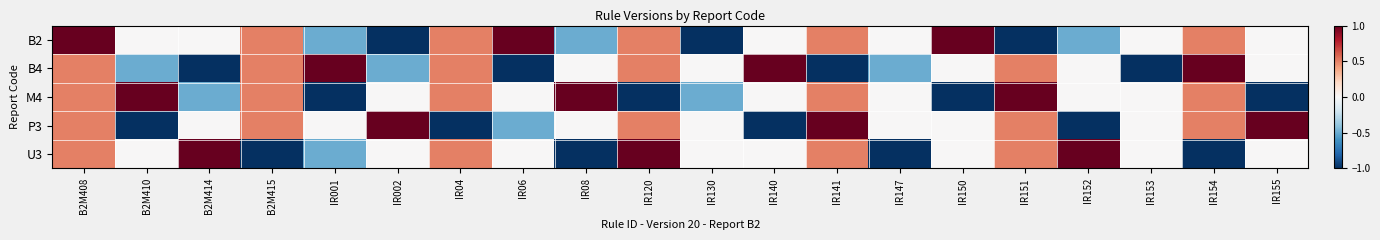

Reading left to right, what are all the values shown in this chart?

B2: B2M408=1.0	B2M410=0.0	B2M414=0.0	B2M415=0.5	IR001=-0.5	IR002=-1.0	IR04=0.5	IR06=1.0	IR08=-0.5	IR120=0.5	IR130=-1.0	IR140=0.0	IR141=0.5	IR147=0.0	IR150=1.0	IR151=-1.0	IR152=-0.5	IR153=0.0	IR154=0.5	IR155=0.0
B4: B2M408=0.5	B2M410=-0.5	B2M414=-1.0	B2M415=0.5	IR001=1.0	IR002=-0.5	IR04=0.5	IR06=-1.0	IR08=0.0	IR120=0.5	IR130=0.0	IR140=1.0	IR141=-1.0	IR147=-0.5	IR150=0.0	IR151=0.5	IR152=0.0	IR153=-1.0	IR154=1.0	IR155=0.0
M4: B2M408=0.5	B2M410=1.0	B2M414=-0.5	B2M415=0.5	IR001=-1.0	IR002=0.0	IR04=0.5	IR06=0.0	IR08=1.0	IR120=-1.0	IR130=-0.5	IR140=0.0	IR141=0.5	IR147=0.0	IR150=-1.0	IR151=1.0	IR152=0.0	IR153=0.0	IR154=0.5	IR155=-1.0
P3: B2M408=0.5	B2M410=-1.0	B2M414=0.0	B2M415=0.5	IR001=0.0	IR002=1.0	IR04=-1.0	IR06=-0.5	IR08=0.0	IR120=0.5	IR130=0.0	IR140=-1.0	IR141=1.0	IR147=0.0	IR150=0.0	IR151=0.5	IR152=-1.0	IR153=0.0	IR154=0.5	IR155=1.0
U3: B2M408=0.5	B2M410=0.0	B2M414=1.0	B2M415=-1.0	IR001=-0.5	IR002=0.0	IR04=0.5	IR06=0.0	IR08=-1.0	IR120=1.0	IR130=0.0	IR140=0.0	IR141=0.5	IR147=-1.0	IR150=0.0	IR151=0.5	IR152=1.0	IR153=0.0	IR154=-1.0	IR155=0.0